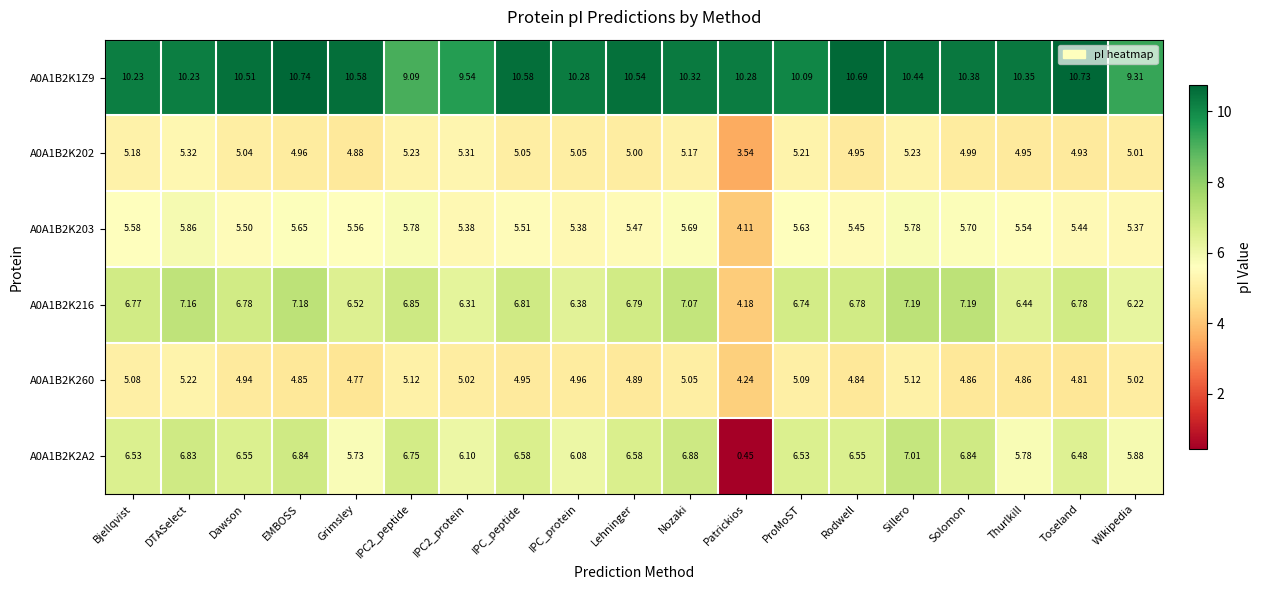

How many data points does each series have?

19